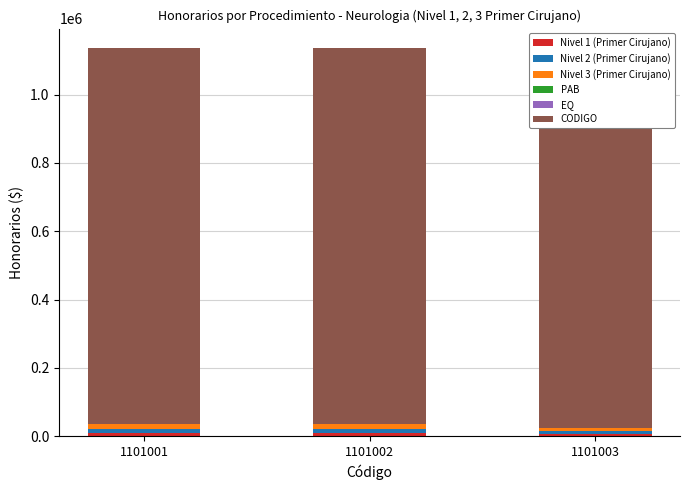

Reading left to right, extract all data points from this chart.

Nivel 1 (Primer Cirujano): 1101001=9080	1101002=9080	1101003=6030
Nivel 2 (Primer Cirujano): 1101001=11800	1101002=11800	1101003=7840
Nivel 3 (Primer Cirujano): 1101001=14530	1101002=14530	1101003=9650
PAB: 1101001=0	1101002=0	1101003=0
EQ: 1101001=1	1101002=1	1101003=1
CODIGO: 1101001=1101001	1101002=1101002	1101003=1101003